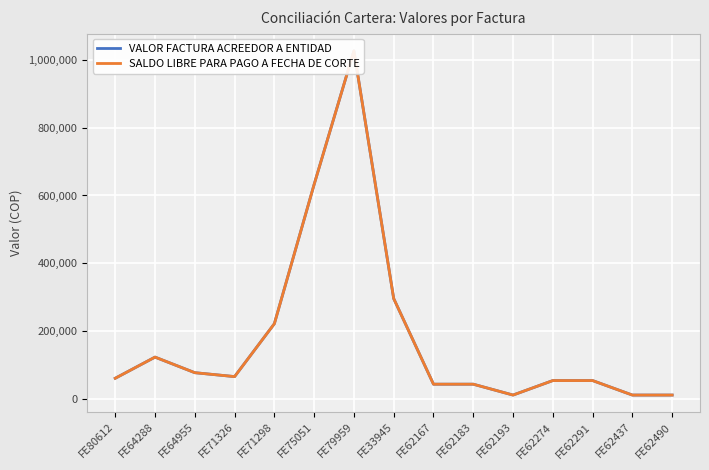

Reading left to right, extract all data points from this chart.

VALOR FACTURA ACREEDOR A ENTIDAD: 60282	122743	76761	65202	221370	632720	1027056	295640	42800	42800	10700	53500	53500	10700	10700
SALDO LIBRE PARA PAGO A FECHA DE CORTE: 60282	122743	76761	65202	221370	632720	1027056	295640	42800	42800	10700	53500	53500	10700	10700